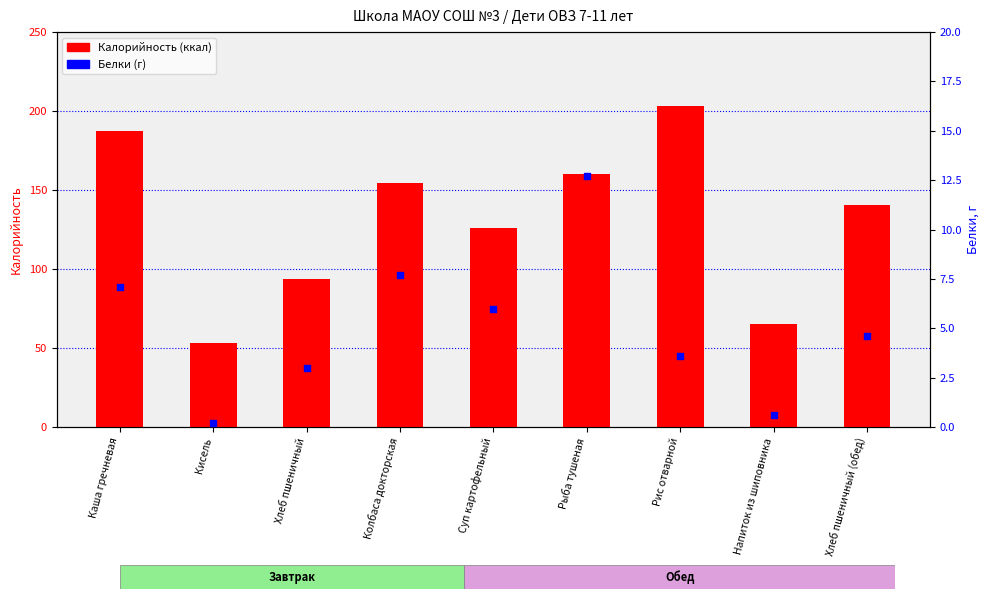

What is the total value across all series at Хлеб пшеничный (обед)?

145.2